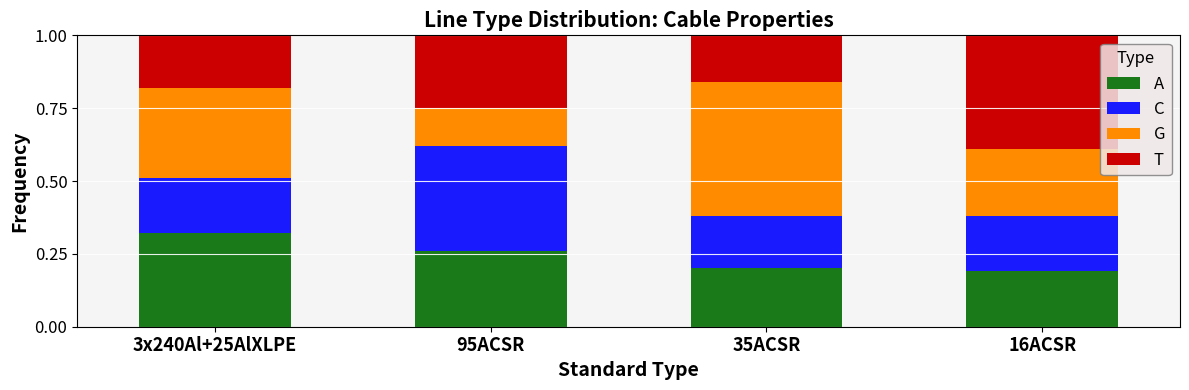

What is the sum of all A values?

1.0